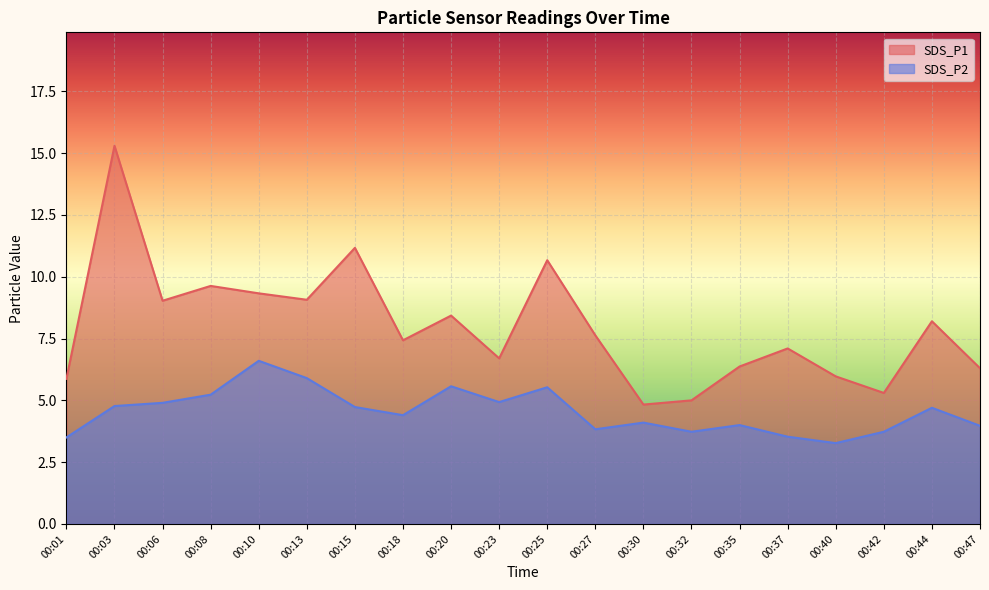

Rank the series at 00:40 from lowest to highest value.

SDS_P2, SDS_P1